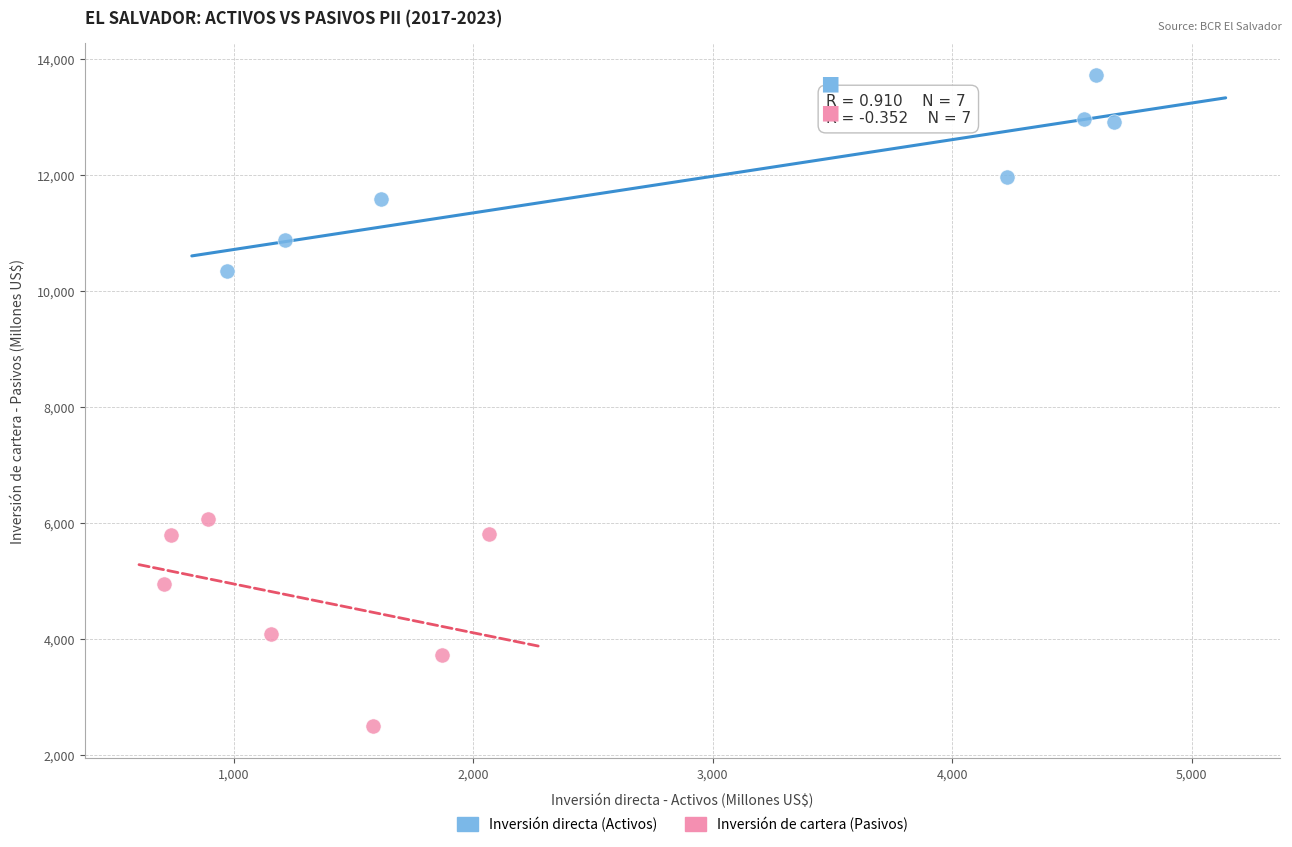

Which series contains the highest Y value?

Inversión directa (Activos)